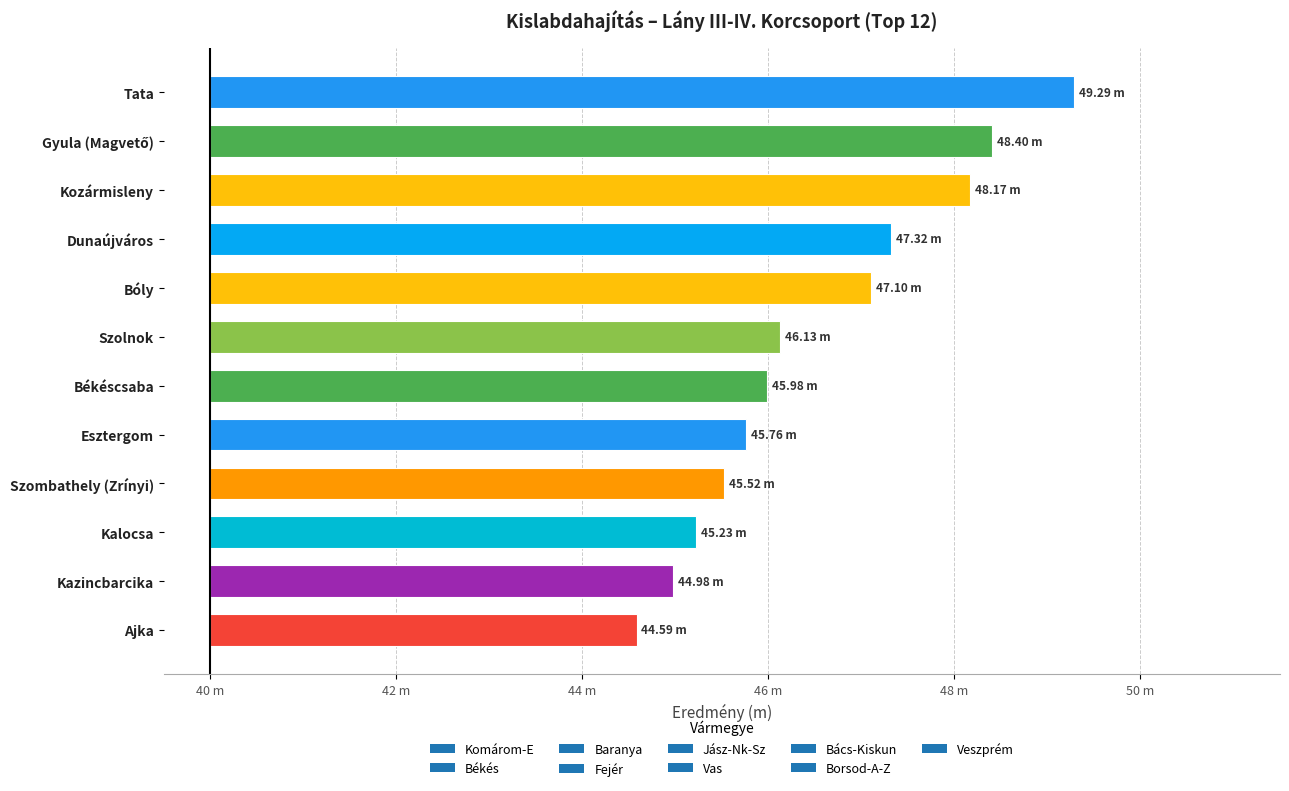

At which label does the data first exceed 6?

Tata